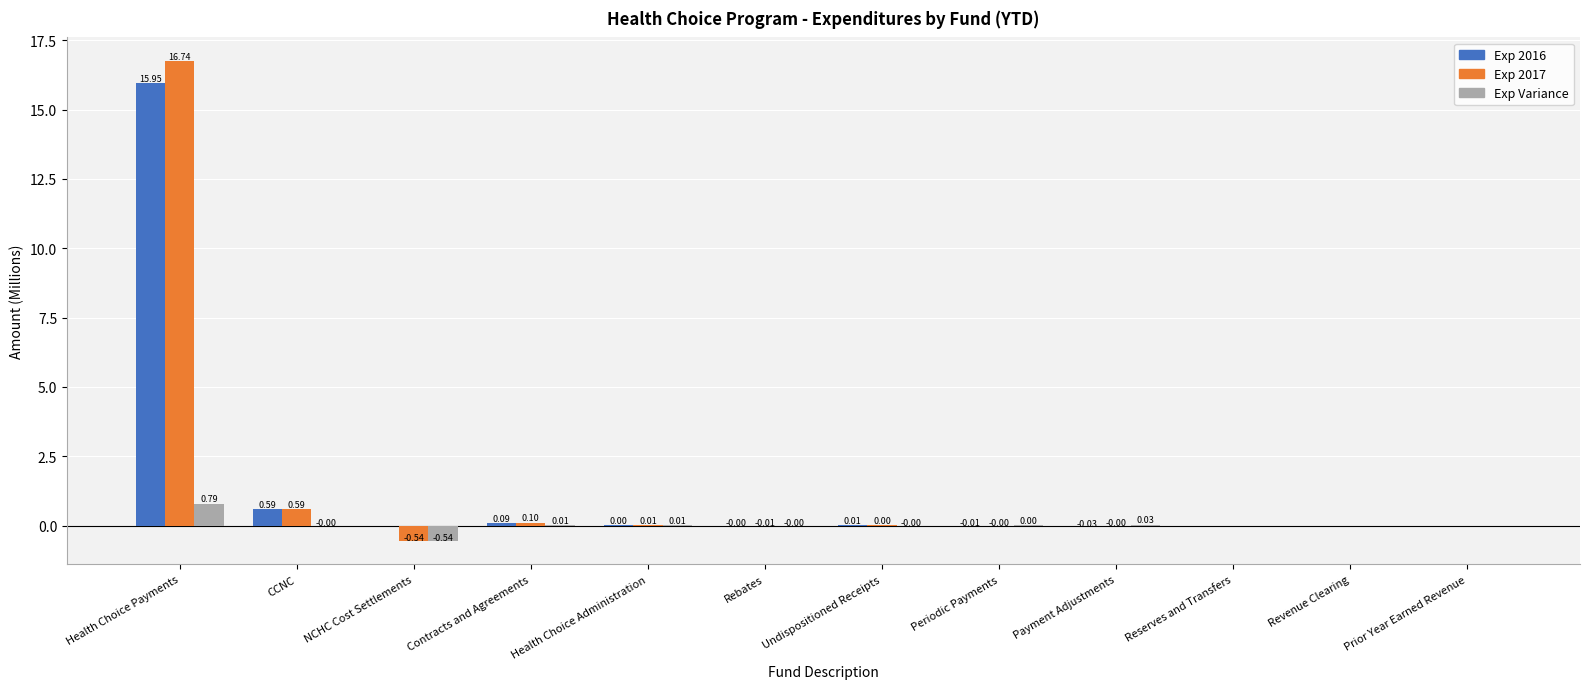

Which series changed the most between Health Choice Payments and Health Choice Administration?

Exp 2017